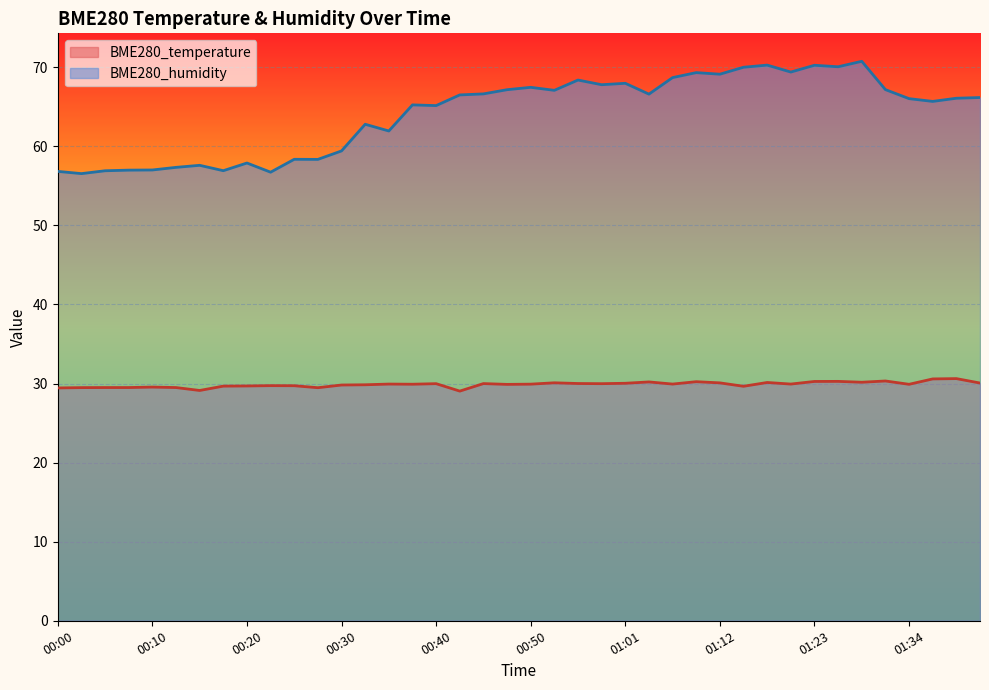

At how many categories does at least one series exceed 42?

40